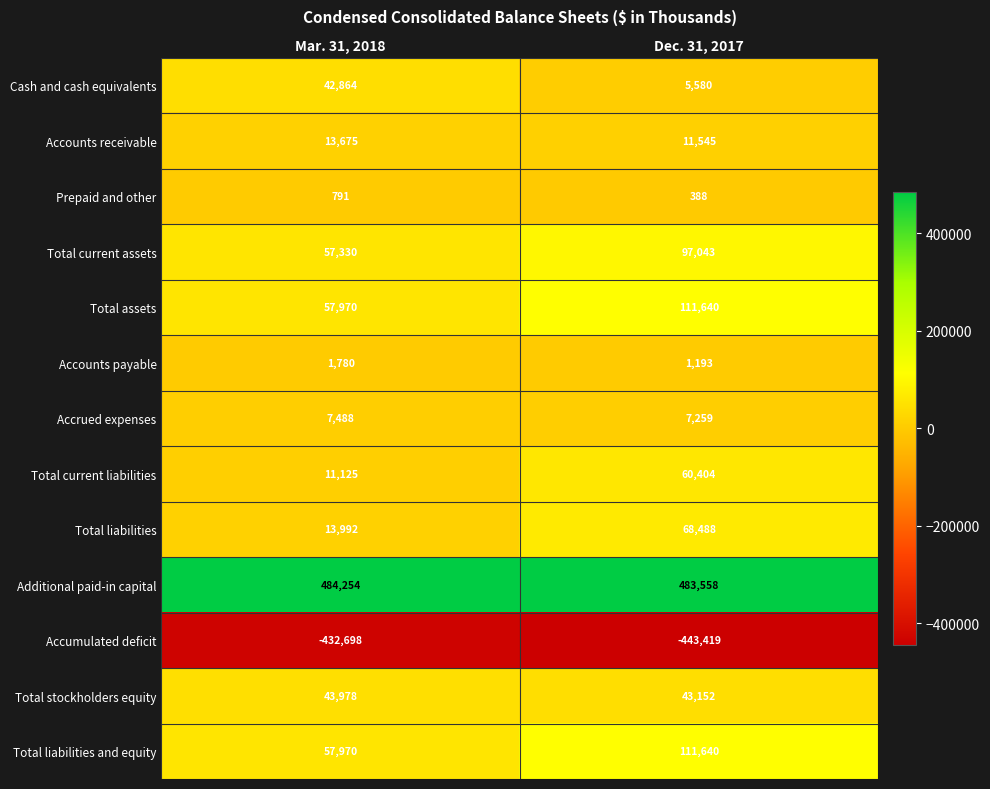

Which category has the lowest value across all series?

Dec. 31, 2017